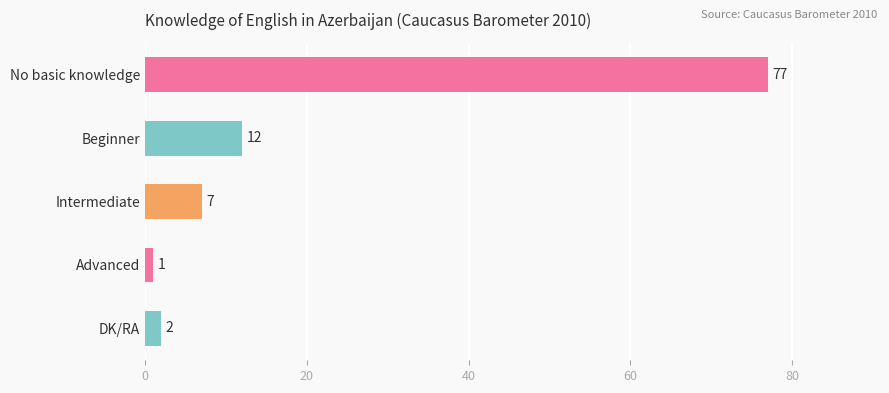

The chart shows a value of 2 at DK/RA. True or false?

True